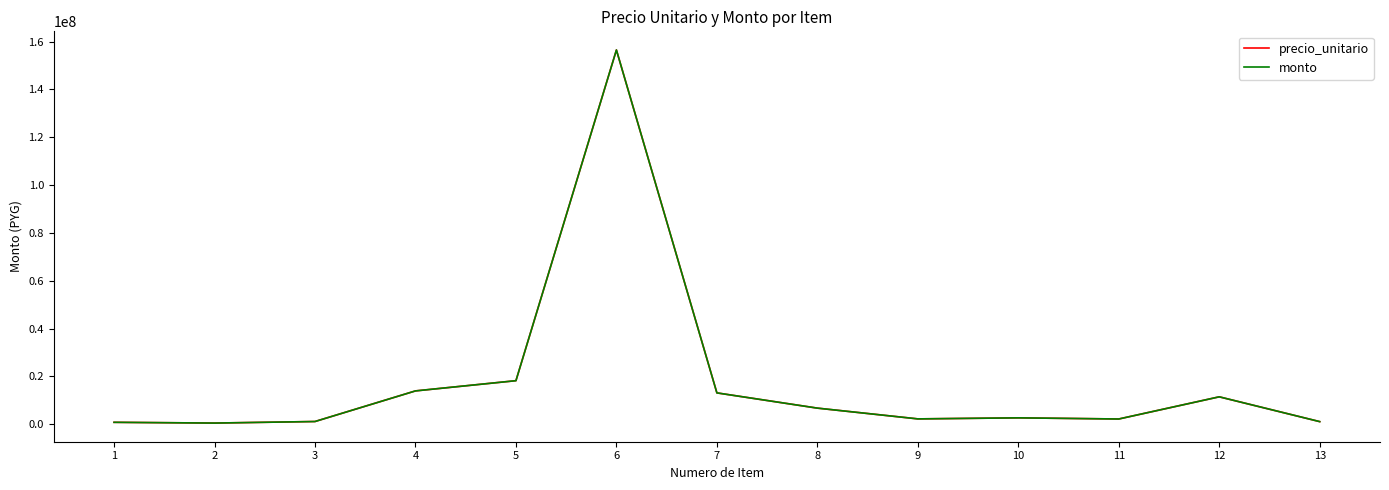

Does the chart display data point markers on the line(s)?

No